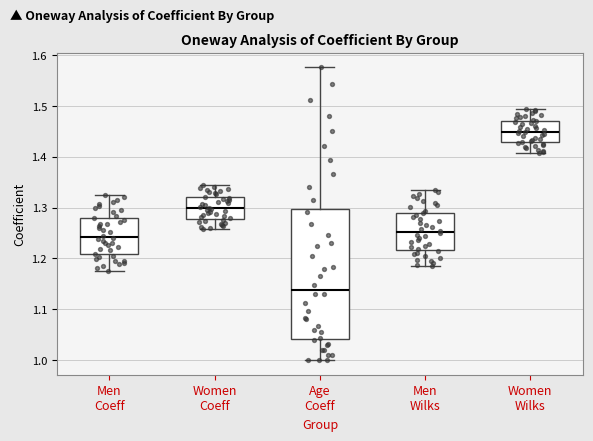

Comparing the boxes themselves (not the whiskers), which one is the tallest?

Age Coeff